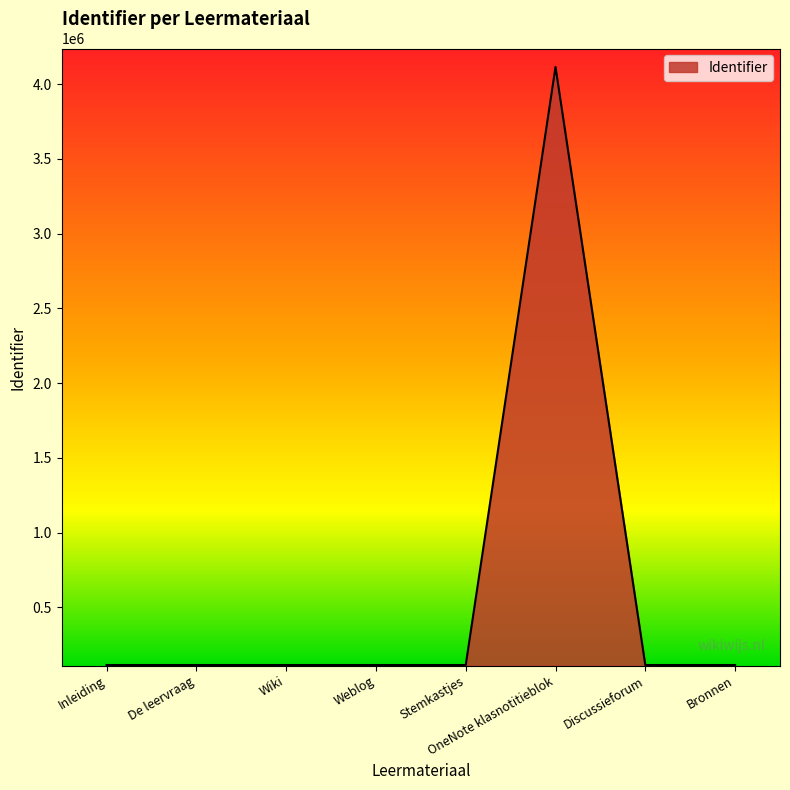

How many lines are shown in the chart?

1